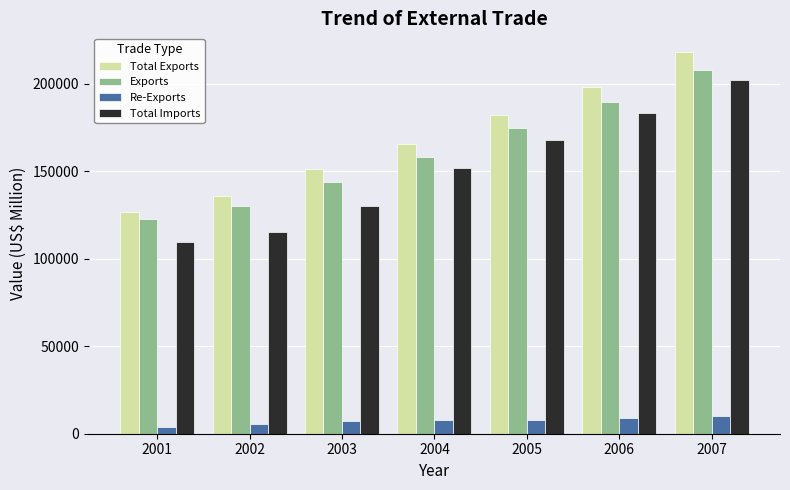

What is the difference between the Exports values at 2007 and 2004?

50094.7